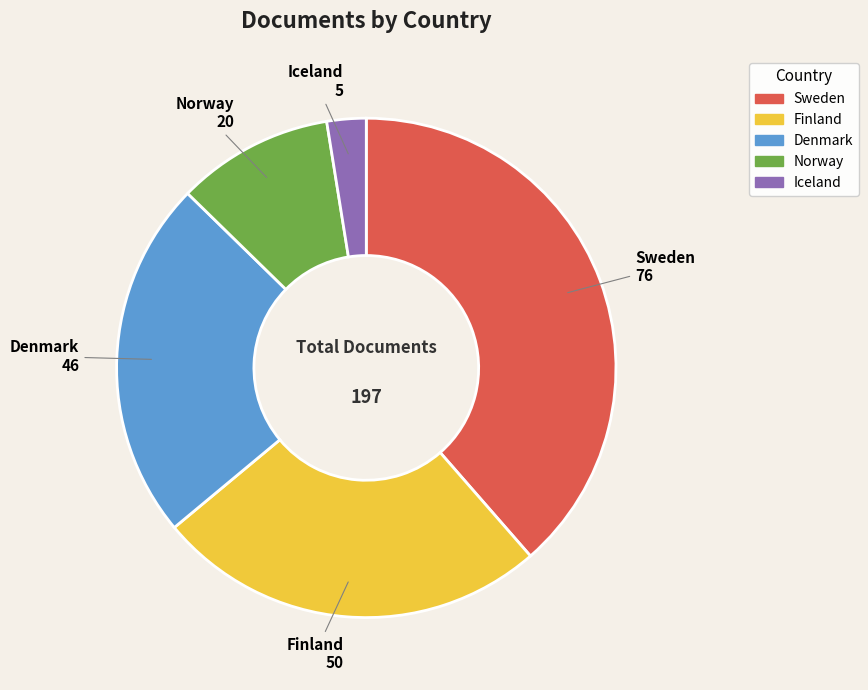

What is the smallest slice in the pie chart?

Iceland